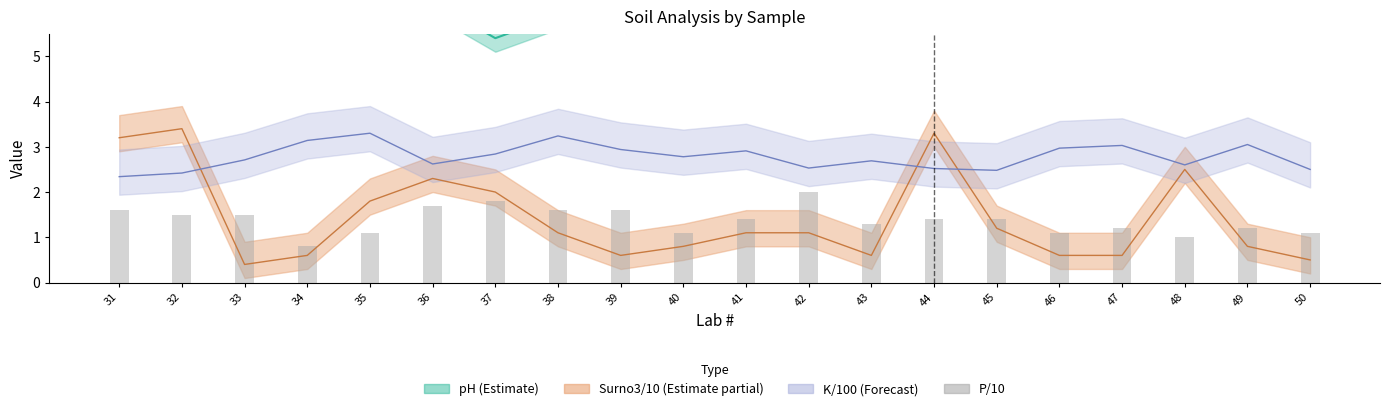

What value does the data have at 47?

1.2